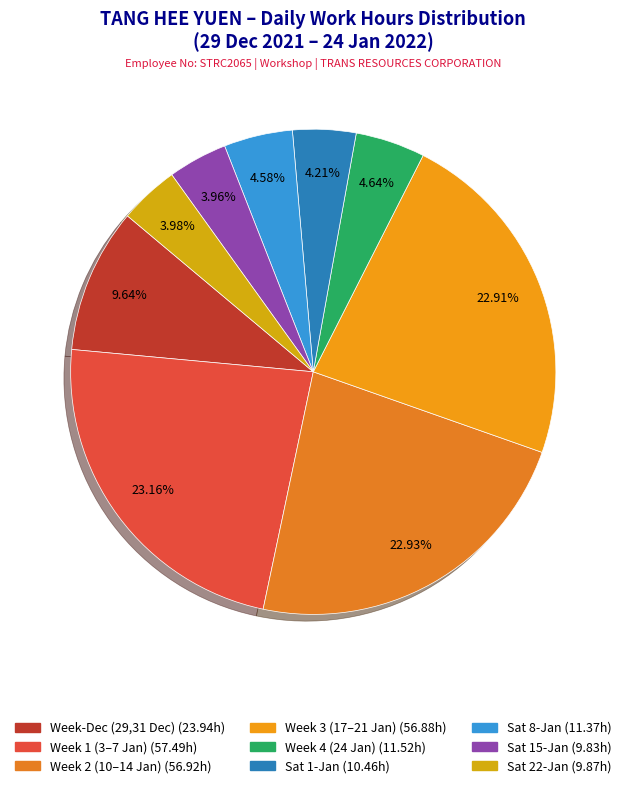

How many segments does this pie chart have?

9